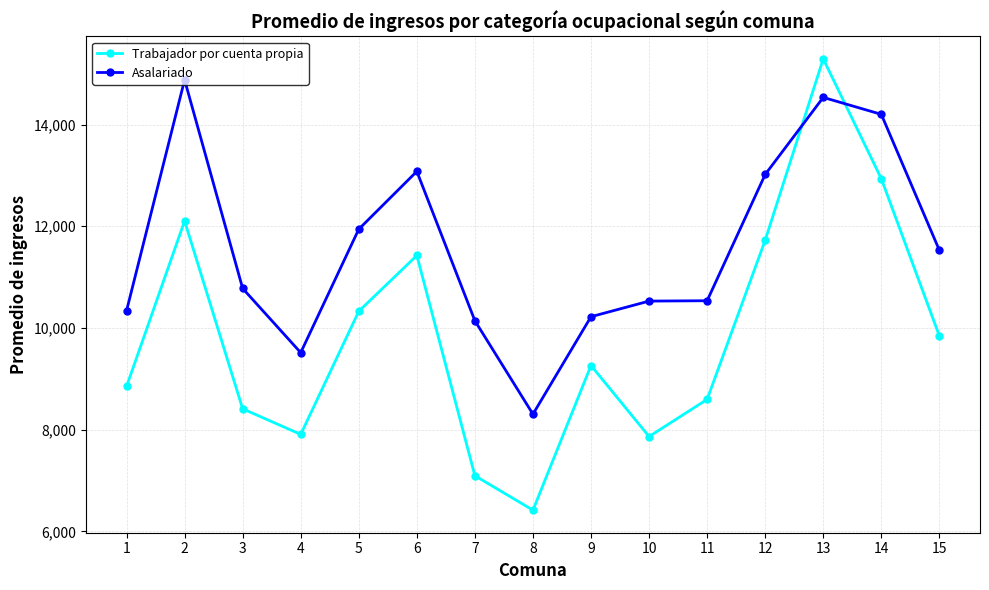

List the series in order of their peak value, lowest first.

Asalariado, Trabajador por cuenta propia